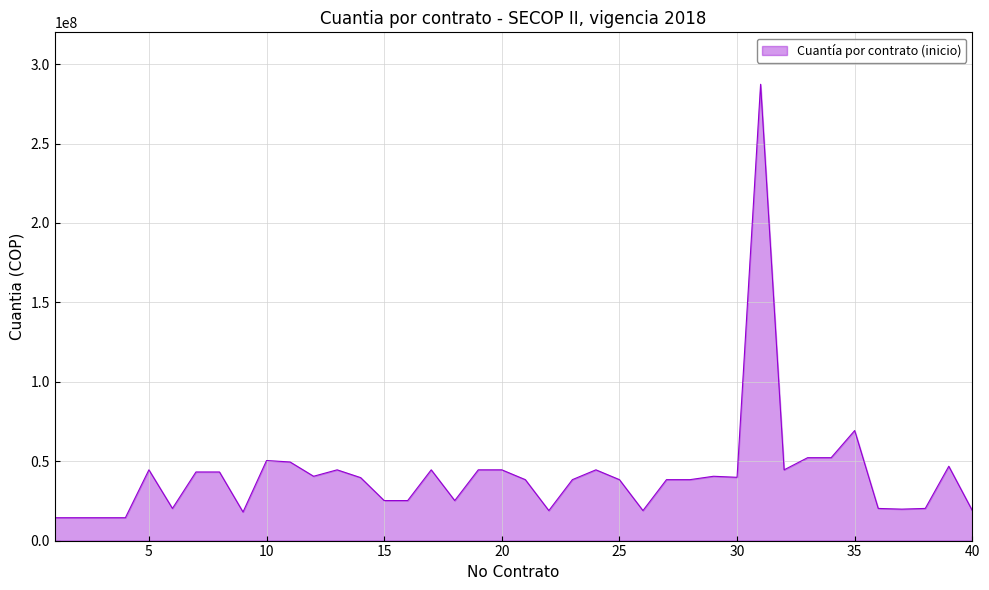

What is the difference between the maximum and minimum values?

272906689